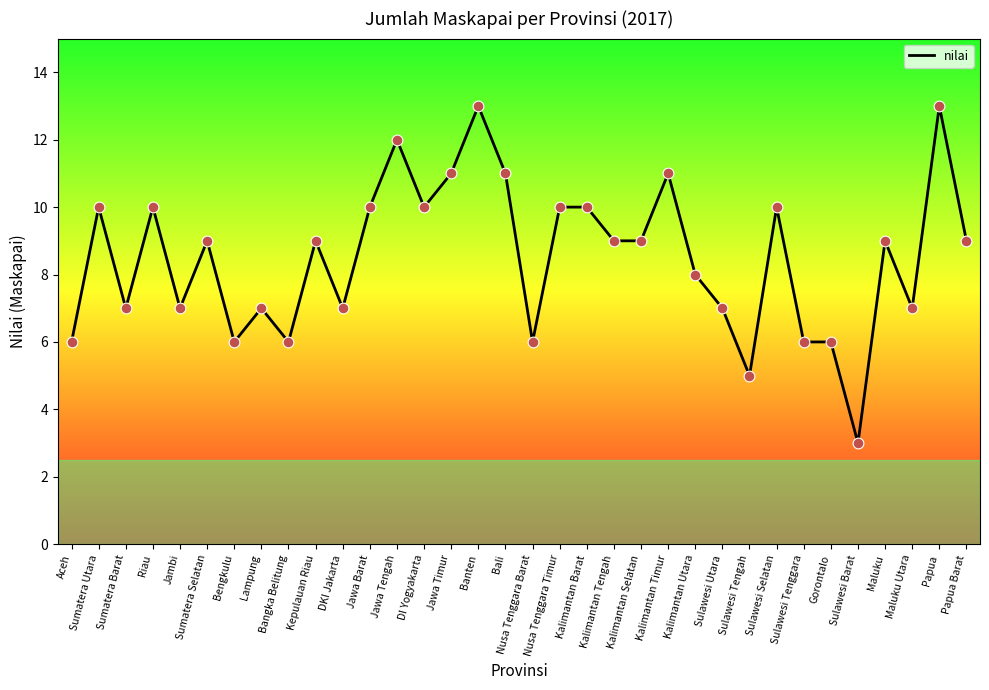

What is the ratio of the value at Kalimantan Selatan to the value at Aceh?

1.5